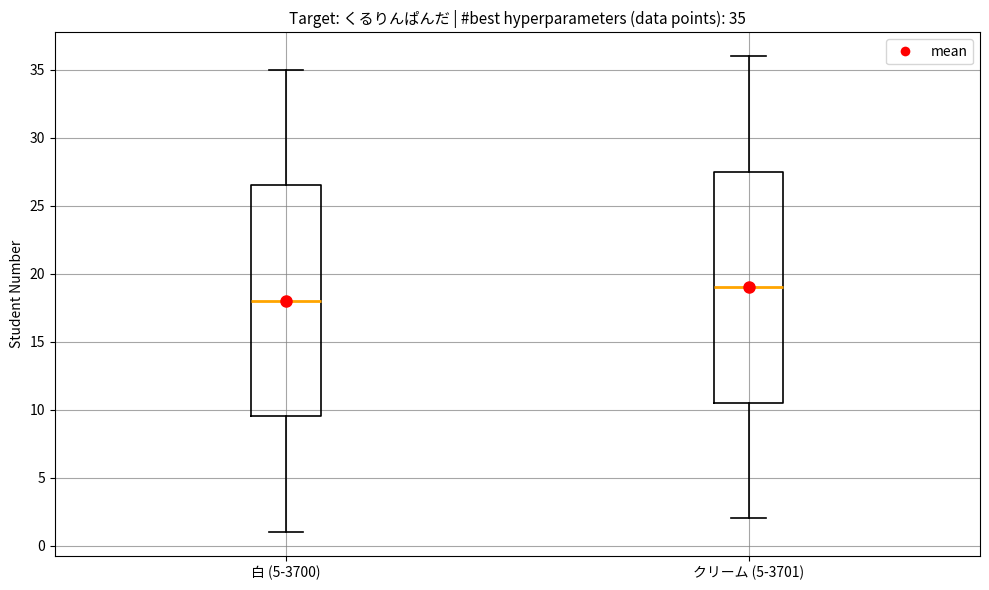

Which box has the lowest median line?

白 (5-3700)